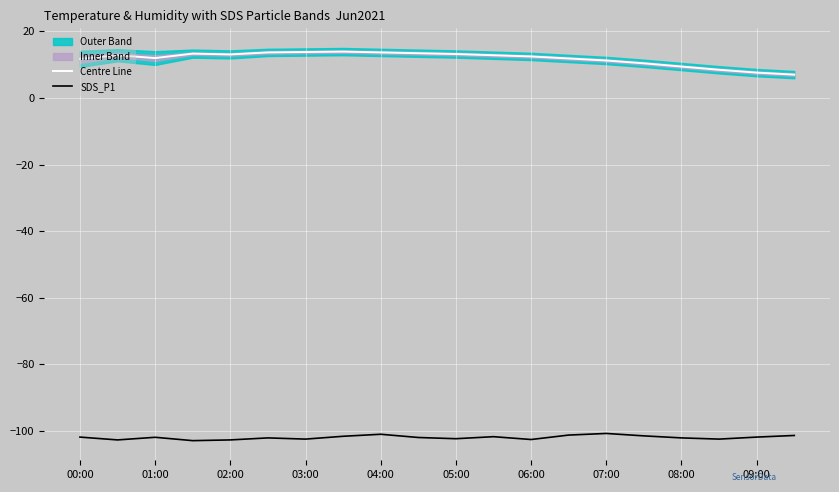

True or false: Centre Line and SDS_P1 cross at least once.

False